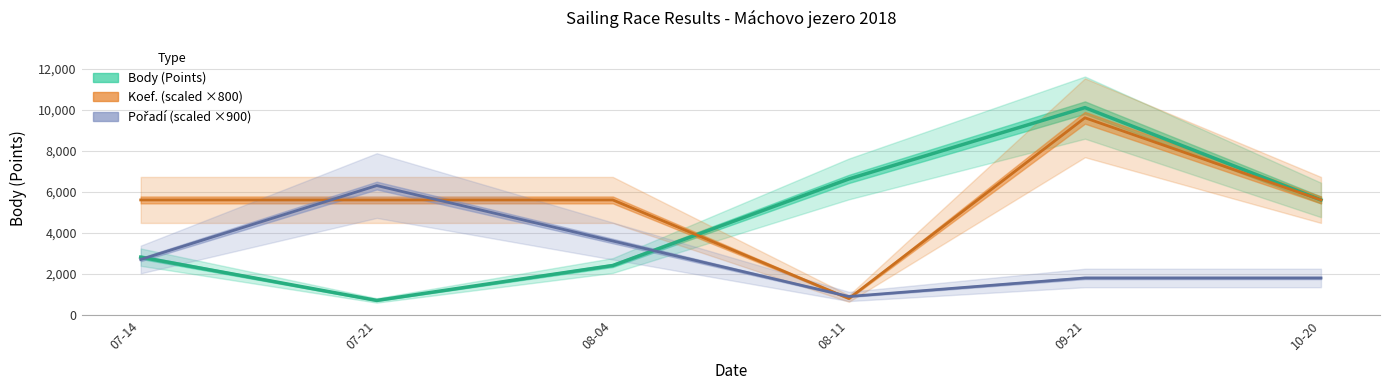

What is the value of the Pořadí (scaled ×900) point at the 6th from the left?

1800